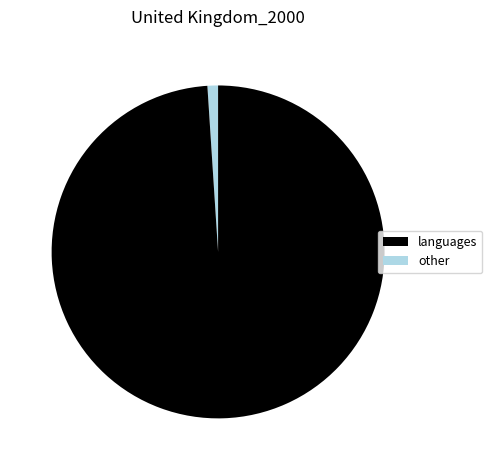

Is there a majority slice in this chart?

Yes